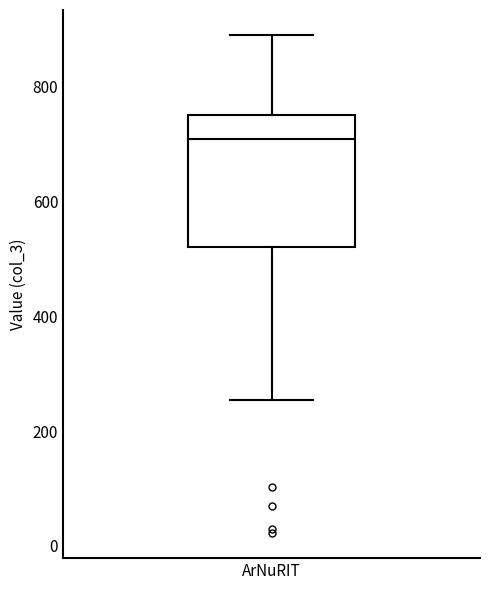

Transcribe this box plot: give where the median line is, the range the box spans, and where the two whiskers end, as read against the y-axis. The values are not printed on the chart, so give them approximately, as read against the axis.

median 700, box 520 to 760, whiskers 260 to 900